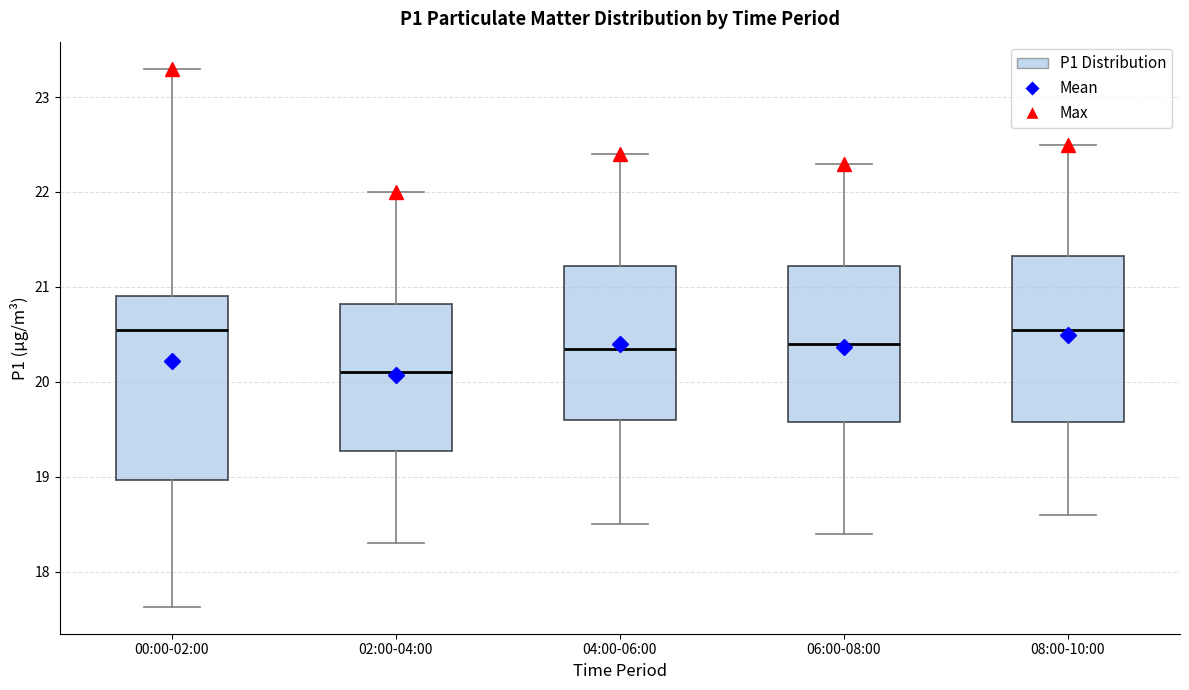

Reading left to right, read every box against the y-axis: the position of its median line, the range the box covers, and the ends of its whiskers. The values are not printed on the chart, so give them approximately, as read against the axis.

00:00-02:00: median 20.6, box 19.0 to 20.9, whiskers 17.6 to 23.3
02:00-04:00: median 20.1, box 19.3 to 20.8, whiskers 18.3 to 22.0
04:00-06:00: median 20.4, box 19.6 to 21.2, whiskers 18.5 to 22.4
06:00-08:00: median 20.4, box 19.6 to 21.2, whiskers 18.4 to 22.3
08:00-10:00: median 20.6, box 19.6 to 21.3, whiskers 18.6 to 22.5